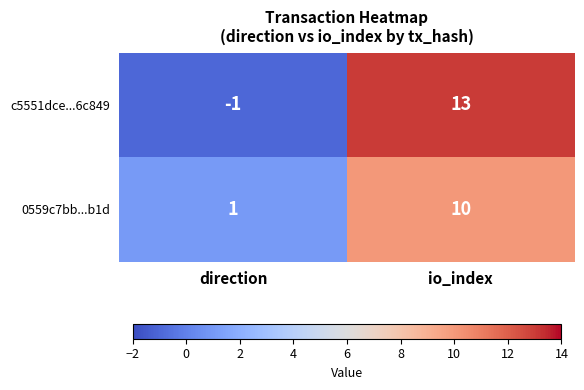

Reading left to right, what are all the values shown in this chart?

c5551dce...6c849: direction=-1	io_index=13
0559c7bb...b1d: direction=1	io_index=10